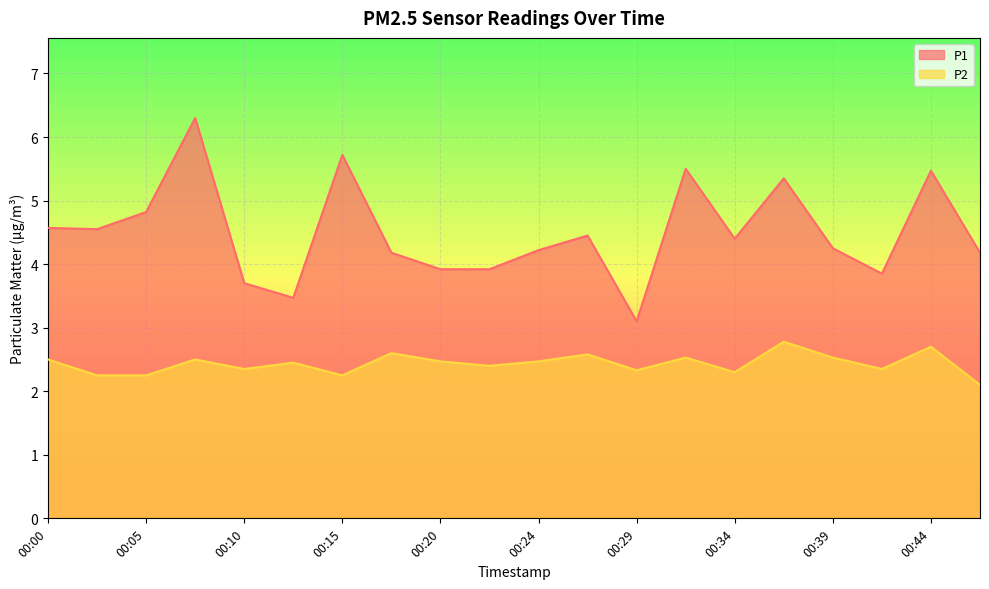

Count the number of data series in this chart.

2